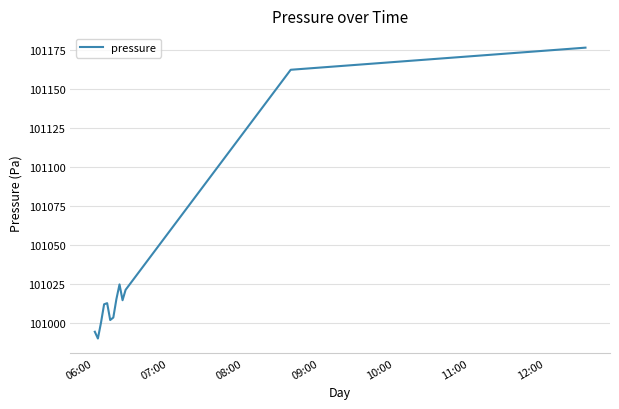

What is the greatest value displayed?

101176.8